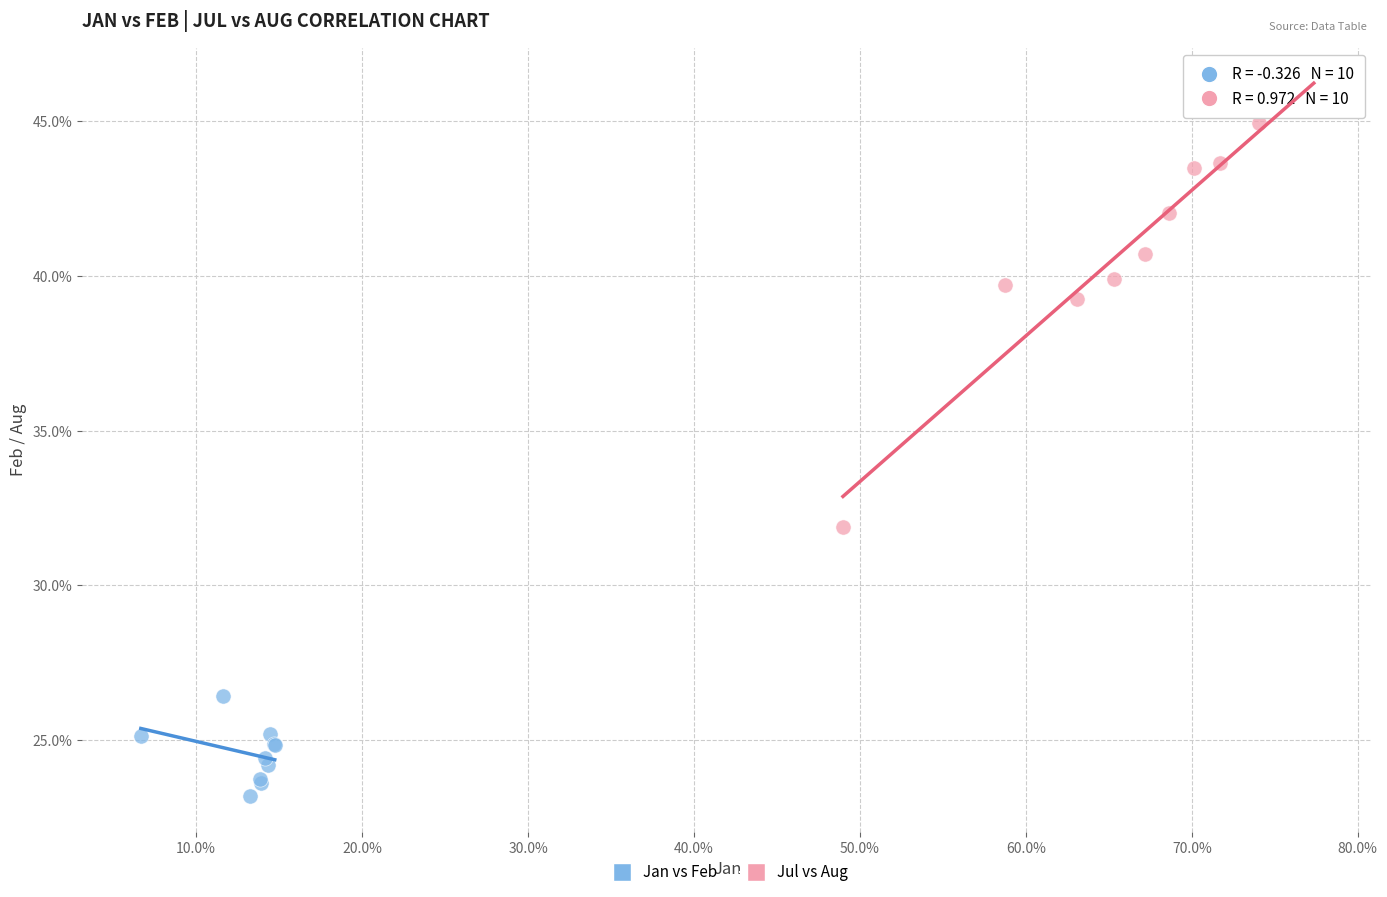

Which series reaches the minimum Y coordinate?

Jan vs Feb